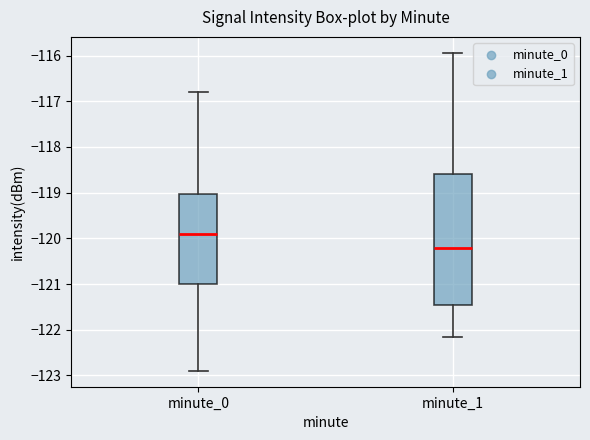

Which box has the highest median line?

minute_0